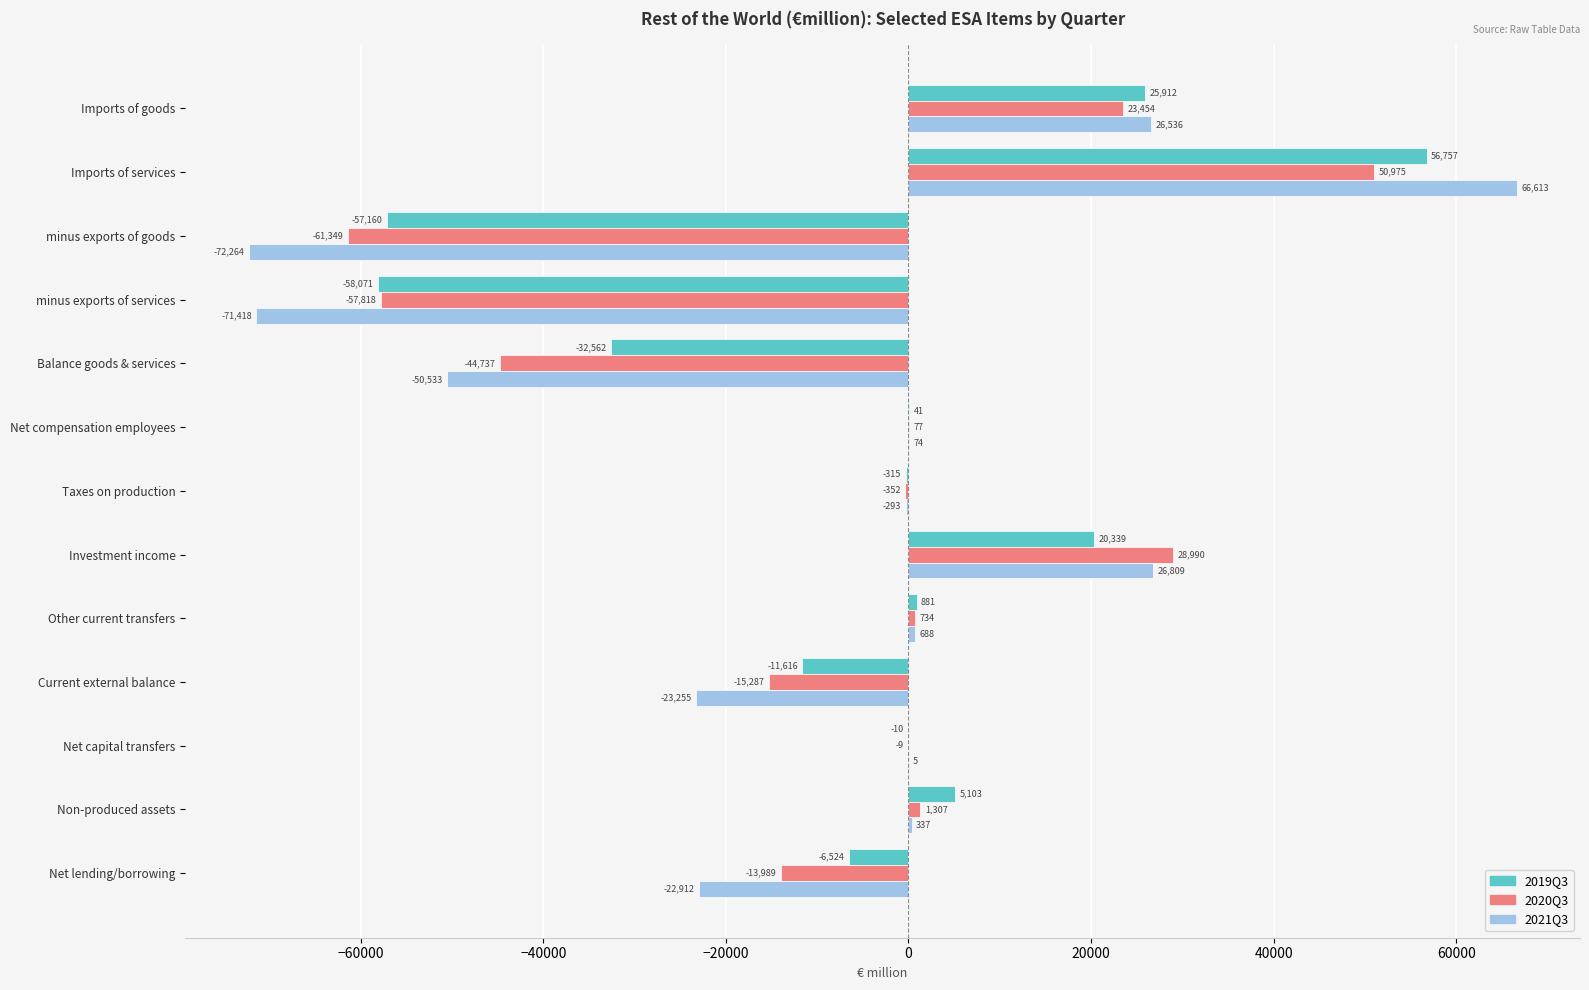

At which category is the sum across all series the highest?

Imports of services